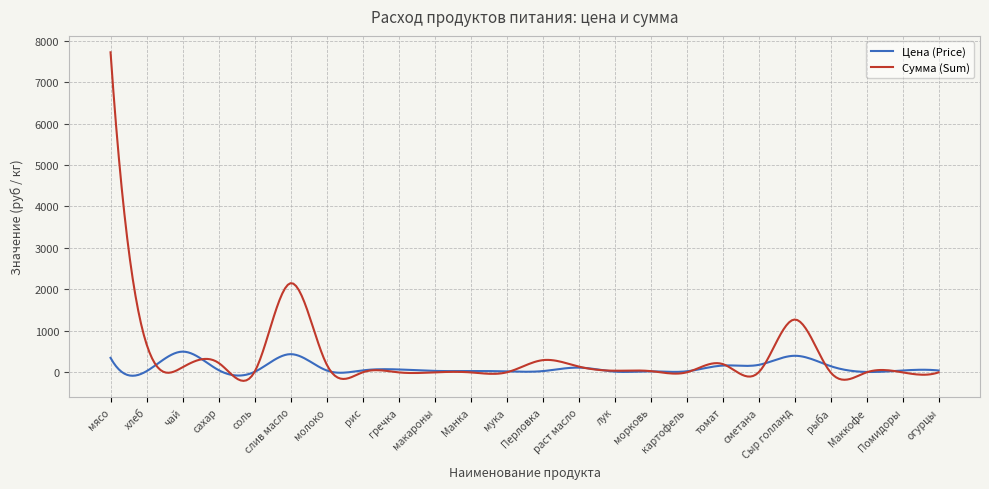

Which series has the widest spread of values?

Сумма (Sum)